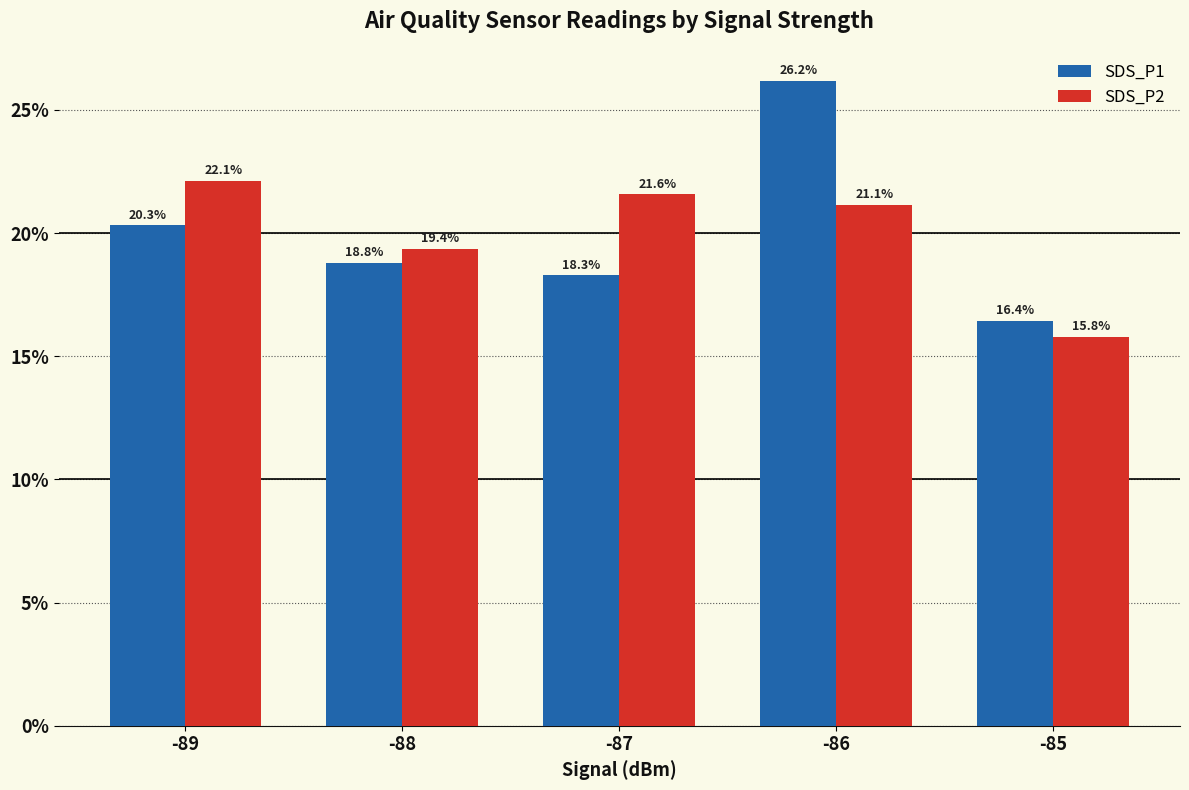

Between -87 and -85, which series saw the biggest shift?

SDS_P2